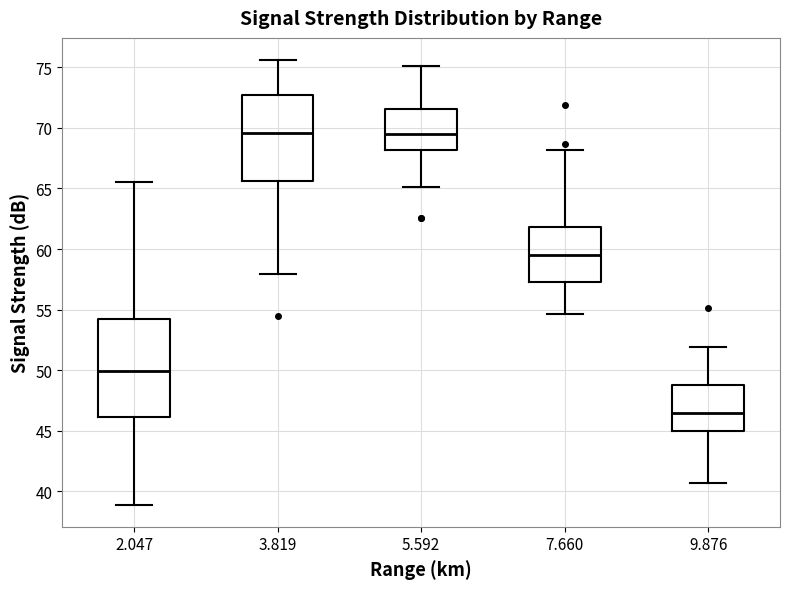

Which box is the tallest, from its lower edge to its upper edge?

2.047